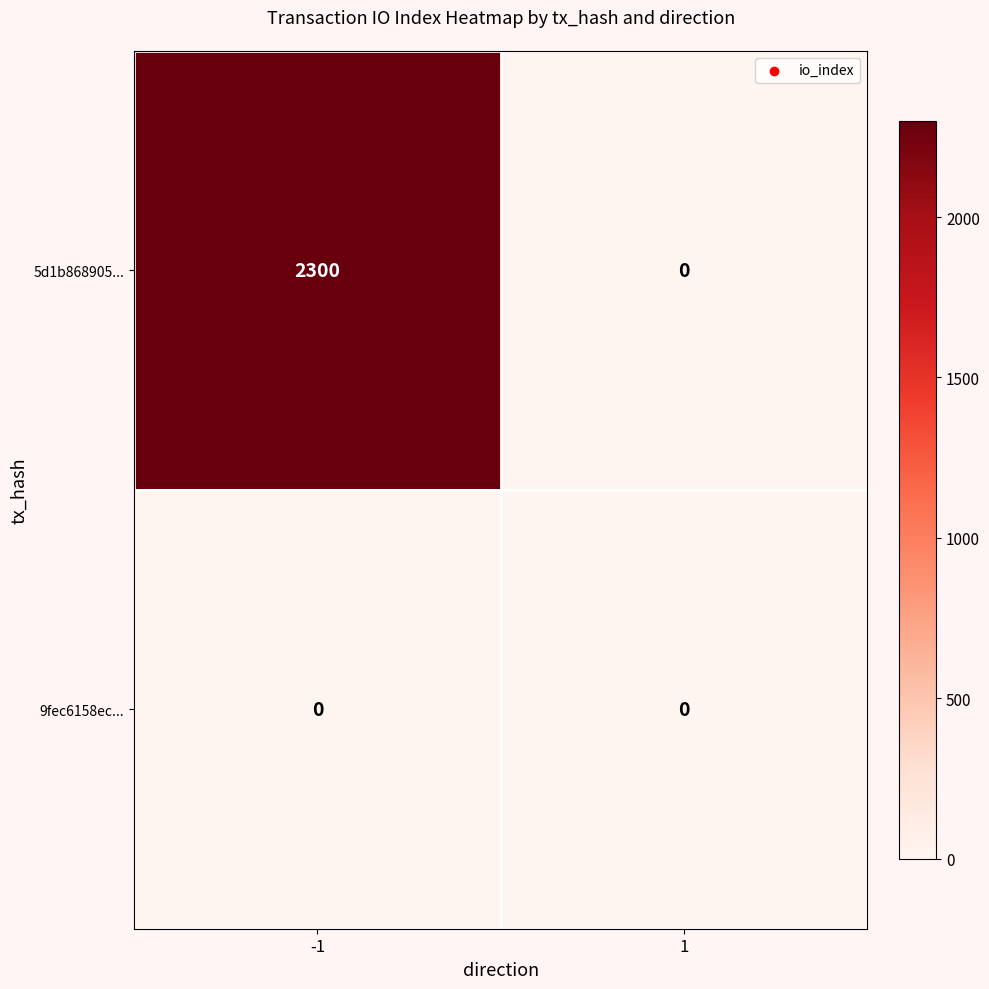

The 5d1b868905... series shows 2300 at -1. True or false?

True